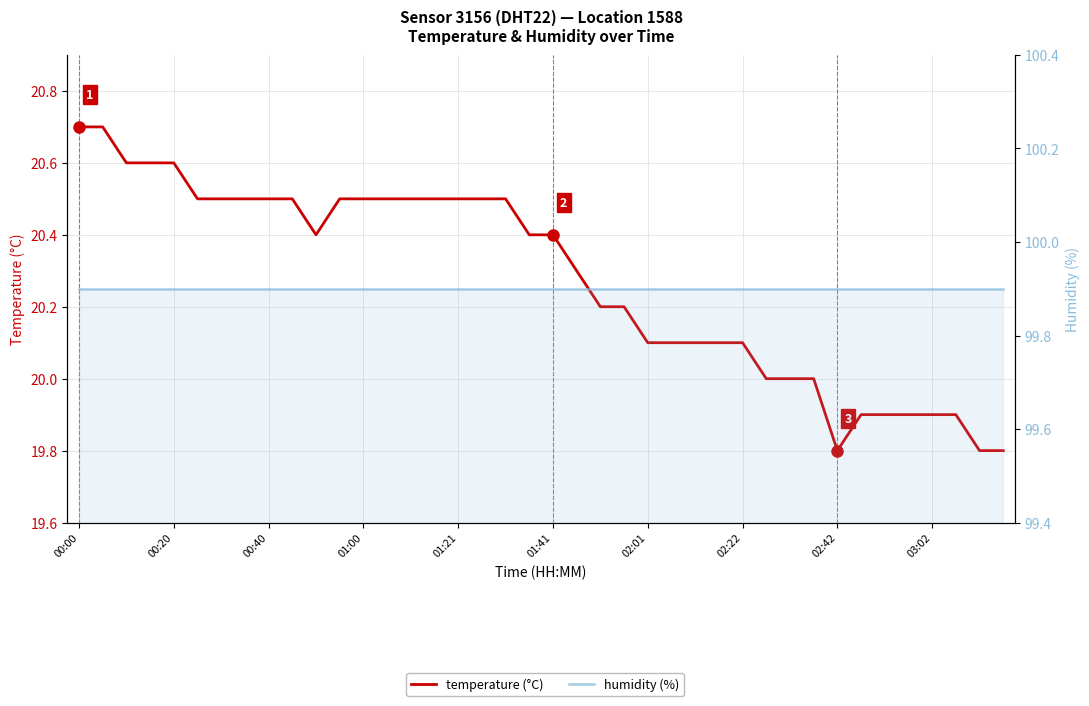

True or false: temperature (°C) has a value of 7.2 at 03:02.

False